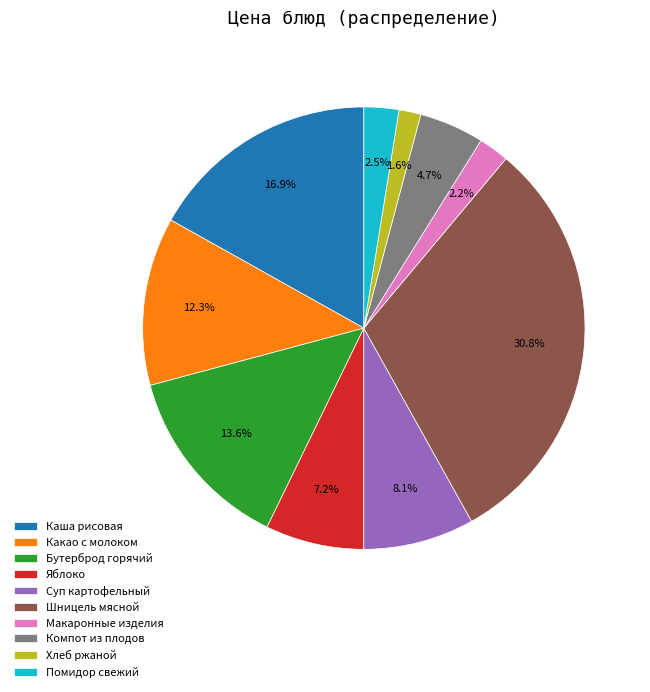

Which category has the smallest portion of the pie?

Хлеб ржаной